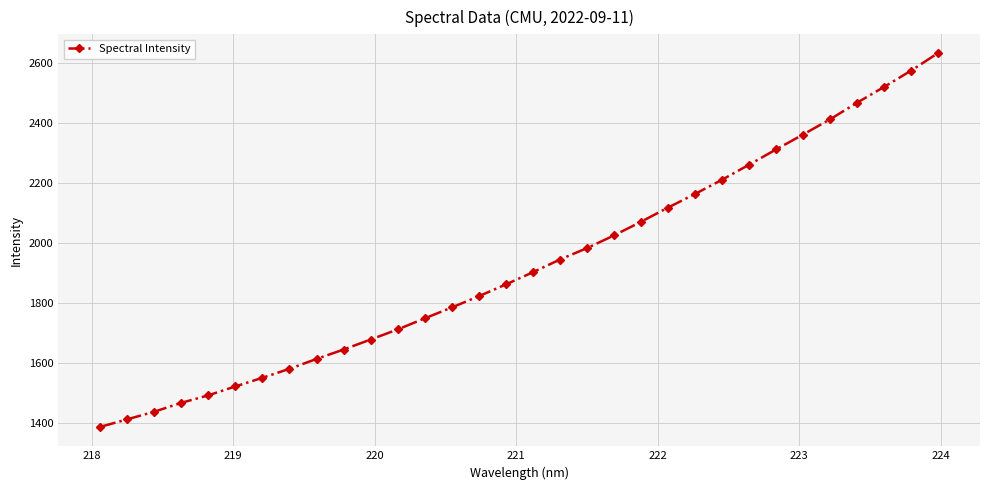

What is the difference between the maximum and second lowest values?

1220.9